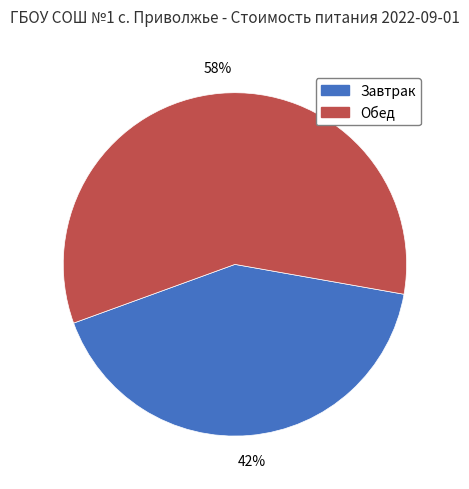

To the nearest percent, what is the combined percentage of Обед and Завтрак?

100%